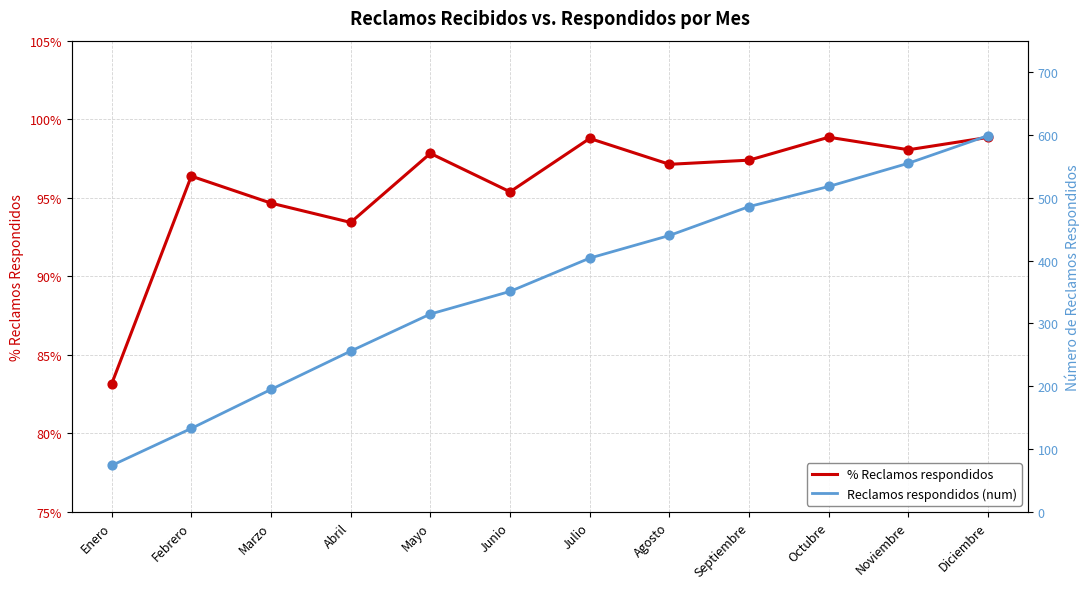

At which category is the sum across all series the highest?

Diciembre